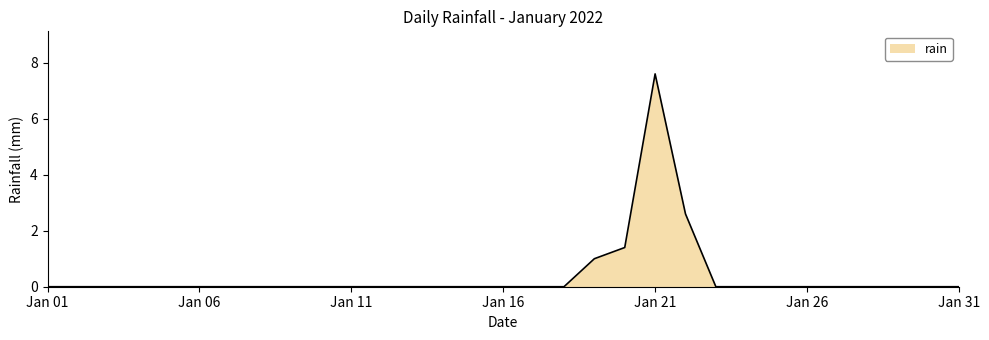

What is the difference between the maximum and minimum values?

7.6